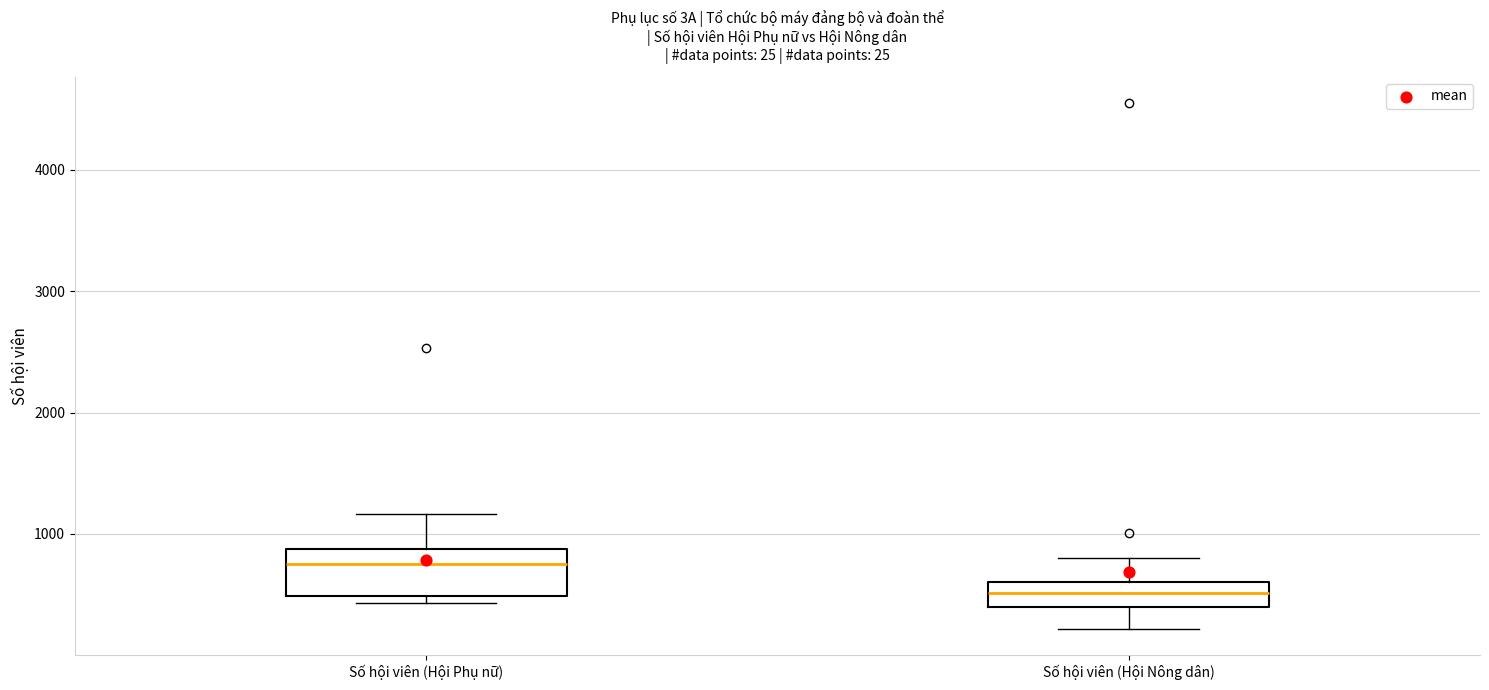

Which box has the lowest median line?

Số hội viên (Hội Nông dân)